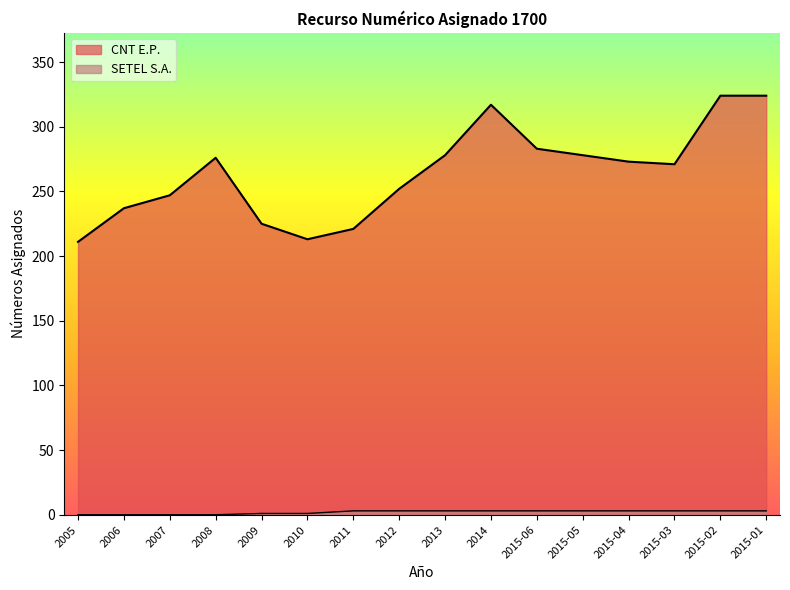

How many positive values does the SETEL S.A. series have?

12